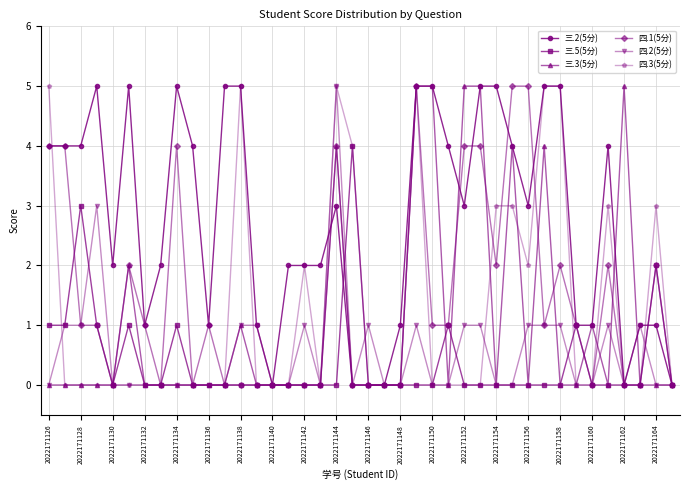

Which series has the largest total across all categories?

三.2(5分)